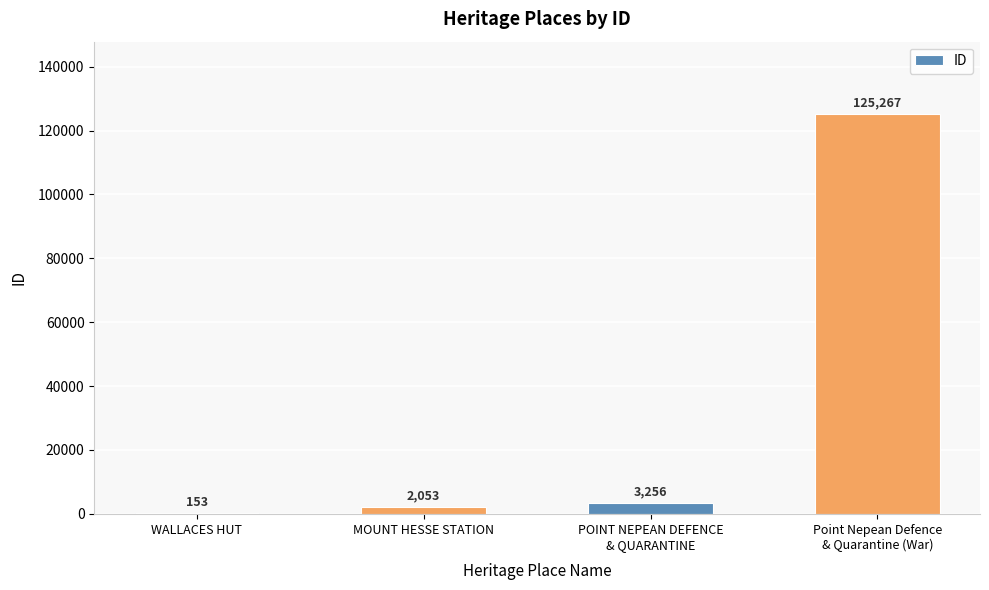

What is the approximate value at POINT NEPEAN DEFENCE
& QUARANTINE, to the nearest 100?

3300